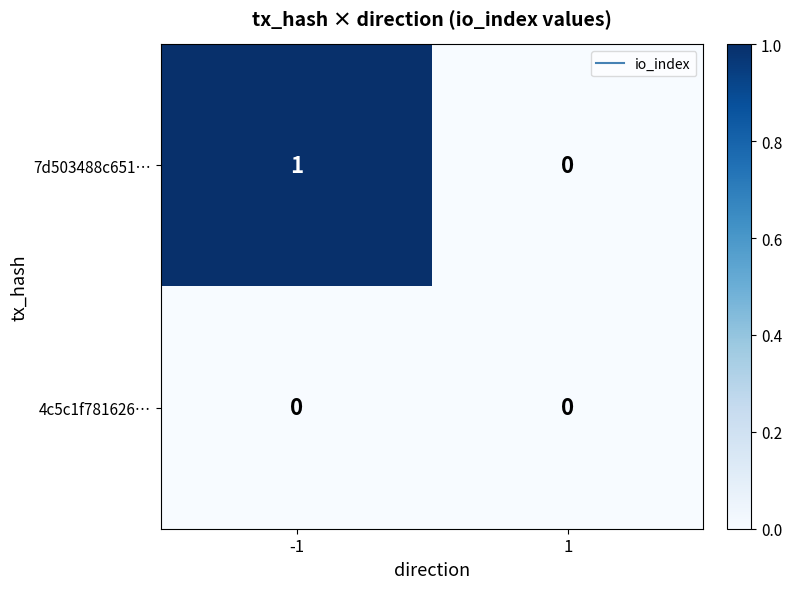

How many values in 7d503488c651… are above zero?

1